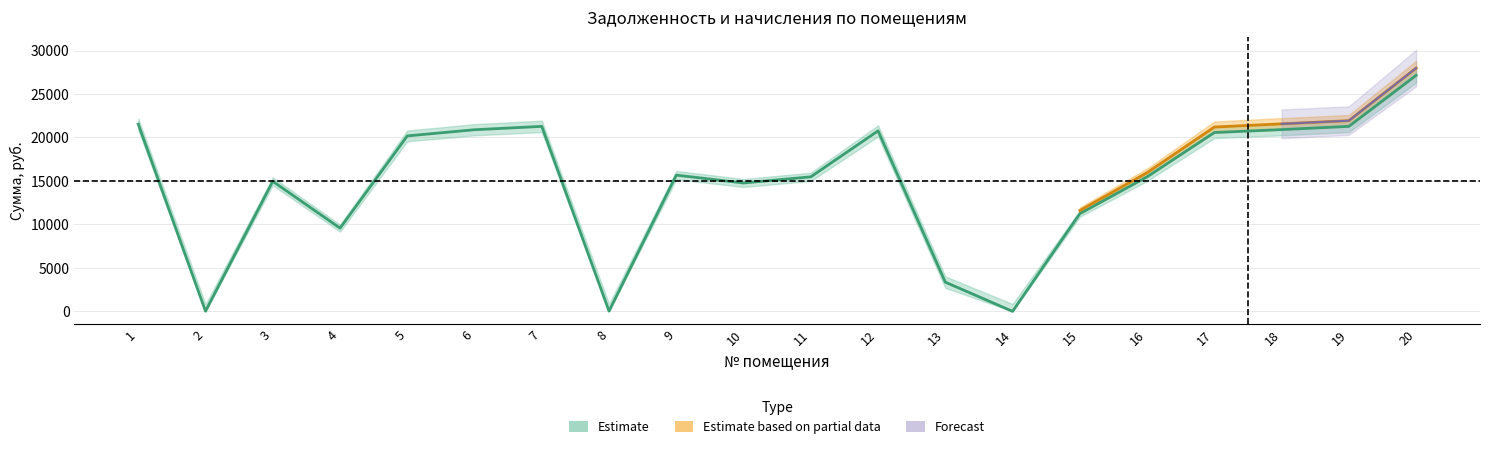

What is the difference between the maximum and second lowest values in the задолженность series?

27126.5